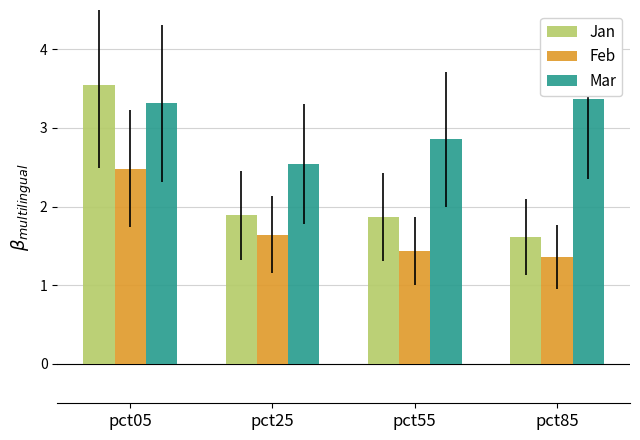

How many categories are shown in the chart?

4